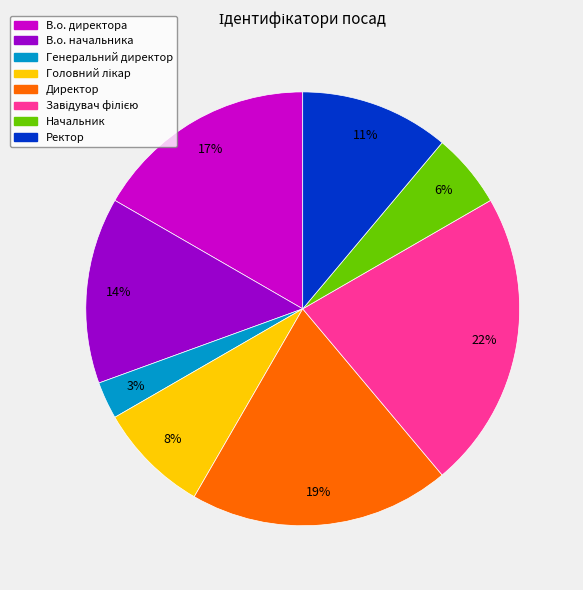

True or false: Директор accounts for 10% of the total.

False